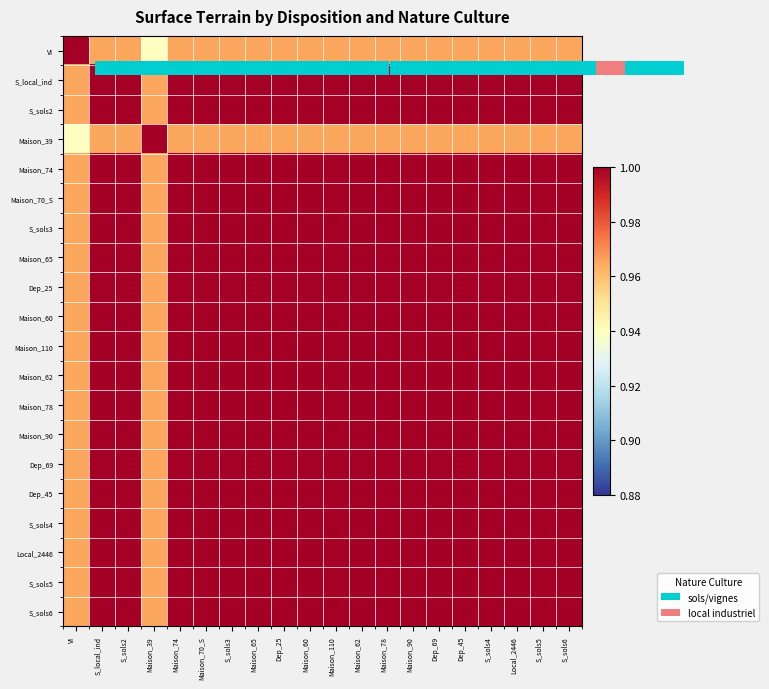

Which label corresponds to the smallest value in the chart?

Maison_39